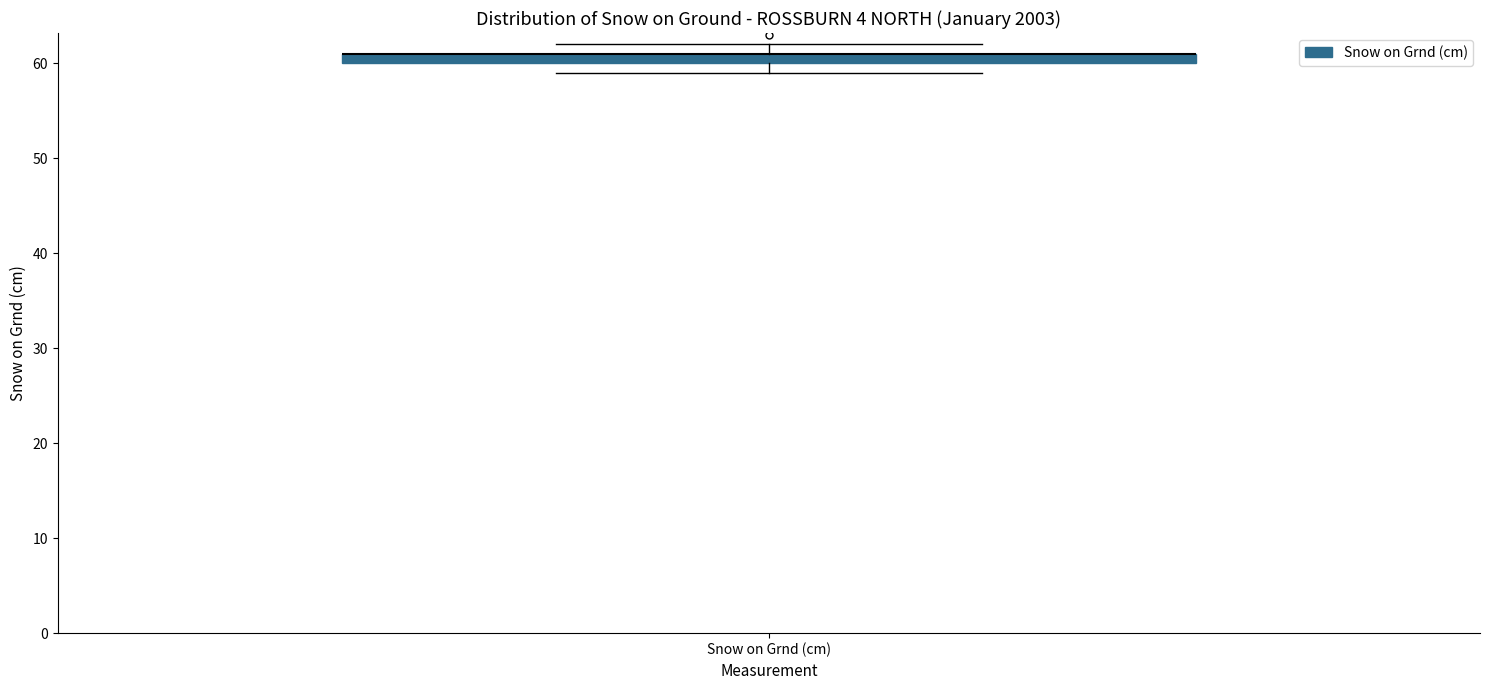

Where is the lower edge of the box for Snow on Grnd (cm) on the y-axis? The values are not printed on the chart, so give them approximately, as read against the axis.

60